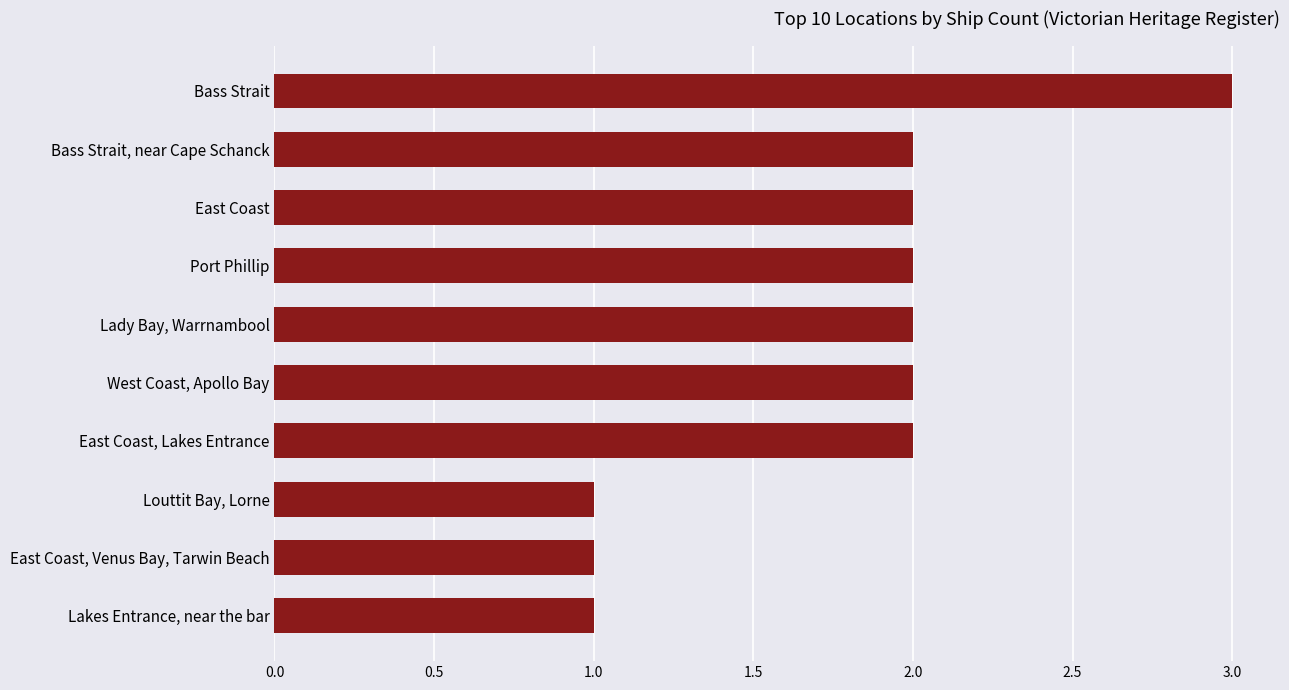

Between Louttit Bay, Lorne and Bass Strait, near Cape Schanck, which is larger?

Bass Strait, near Cape Schanck